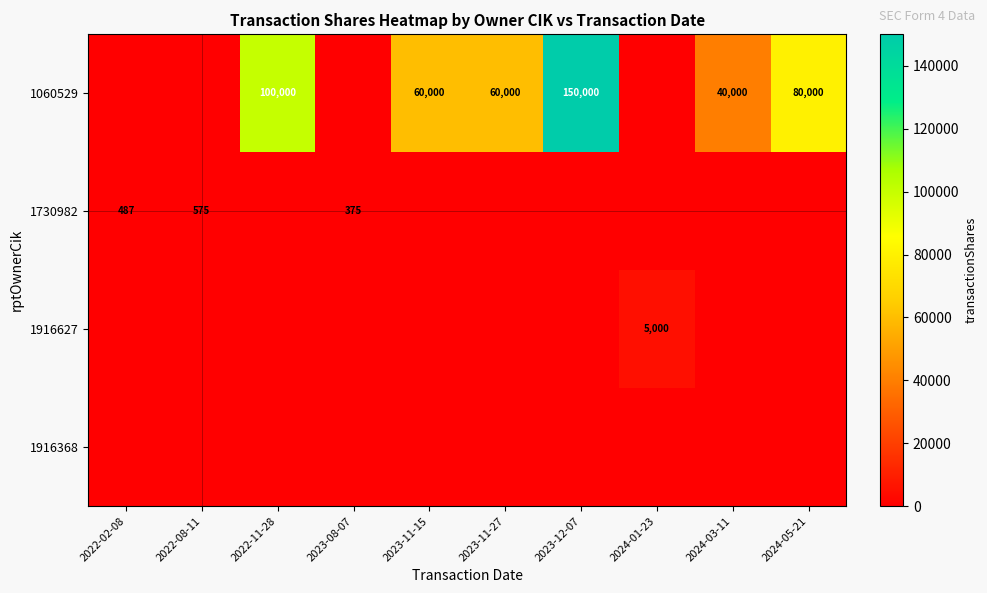

At which category is the sum across all series the highest?

2023-12-07